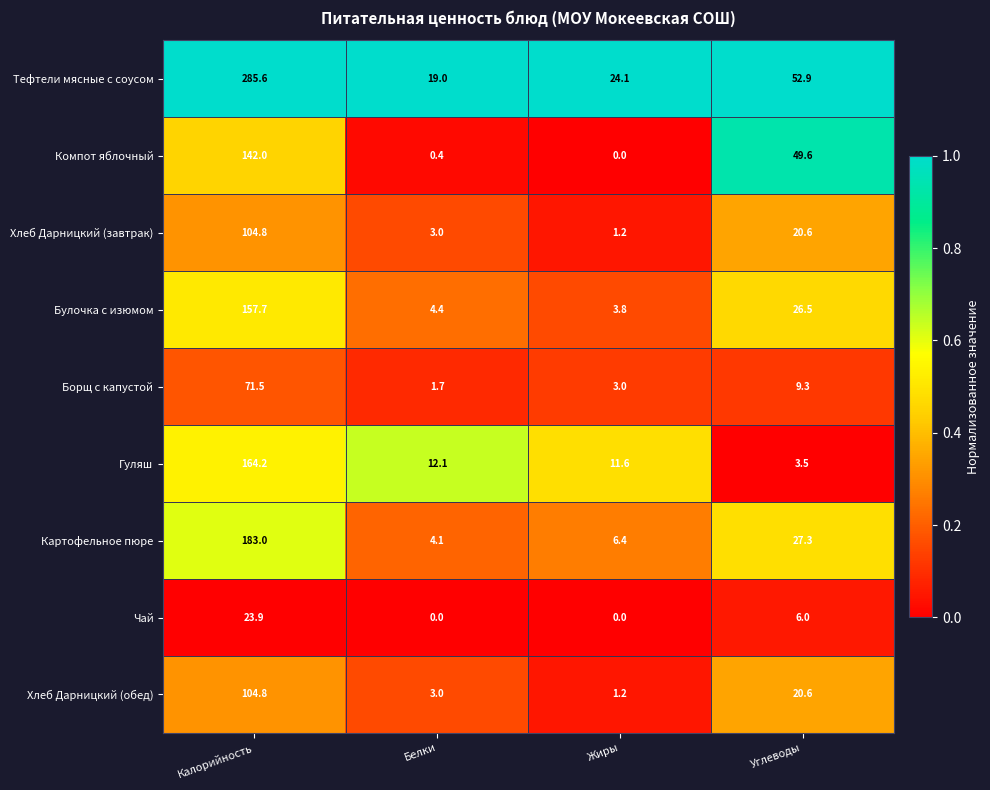

What is the total value across all series at Белки?

47.7